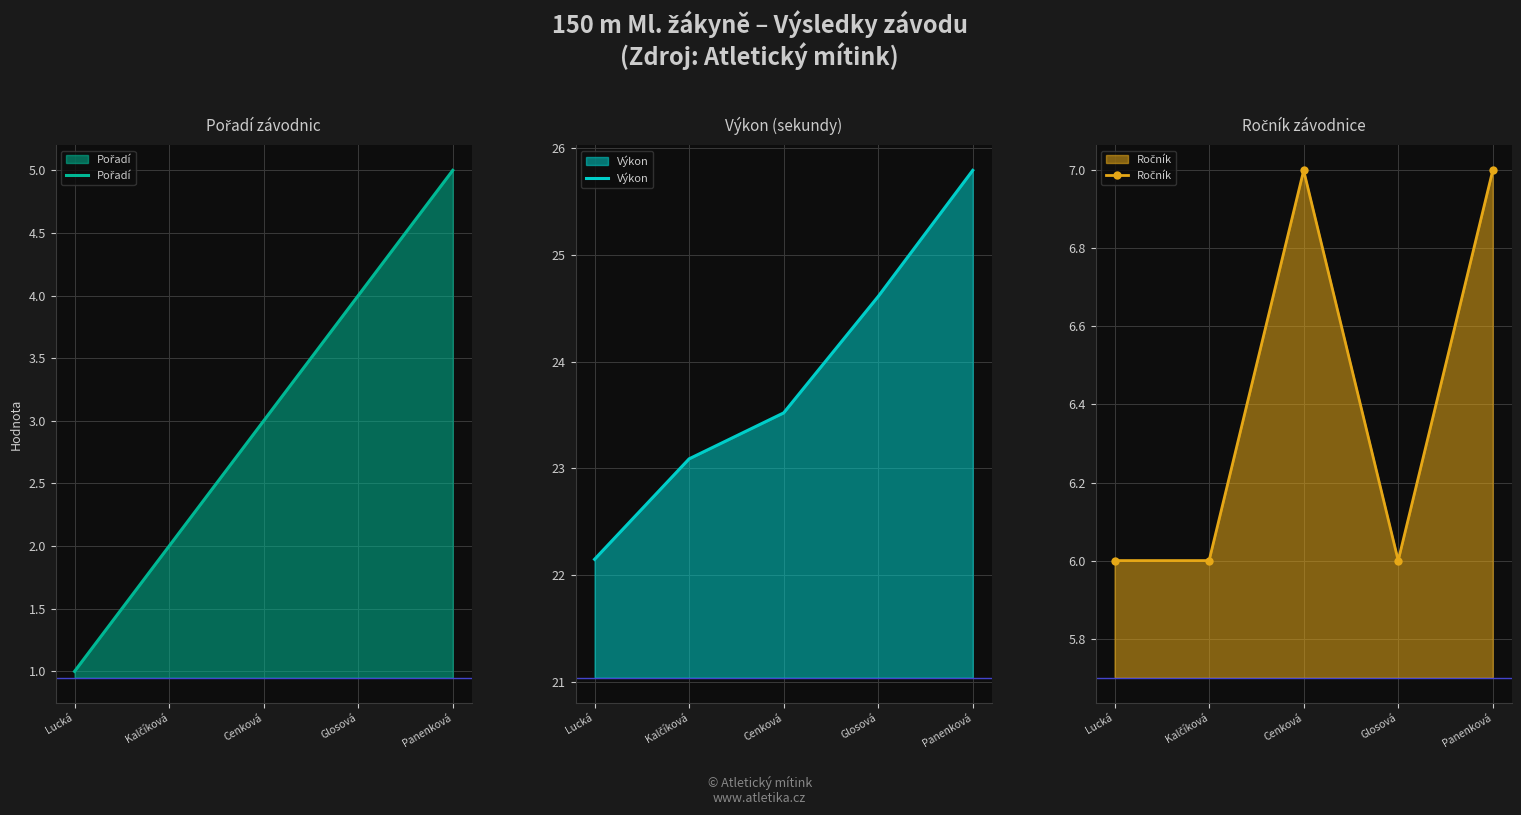

Which series changed the most between Cenková and Panenková?

Výkon